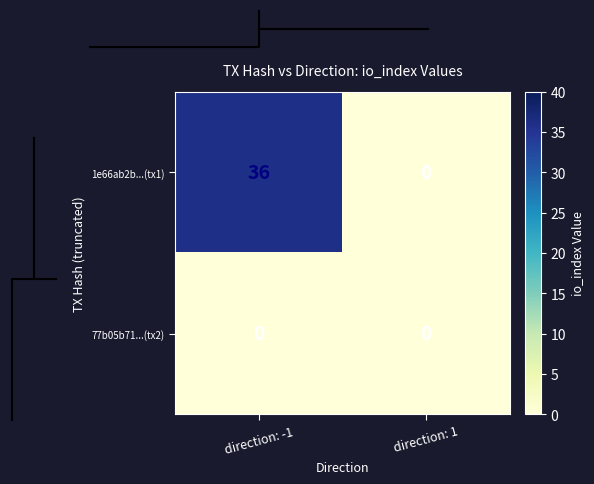

What is the difference between the 1e66ab2b...(tx1) values at direction: 1 and direction: -1?

36